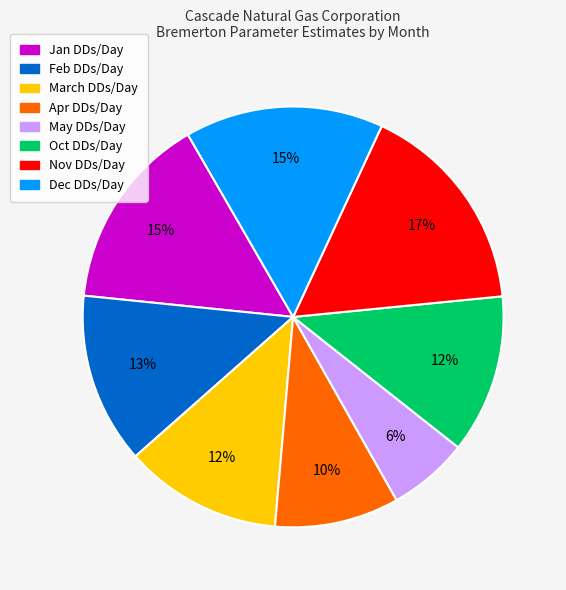

How many slices are in this pie chart?

8